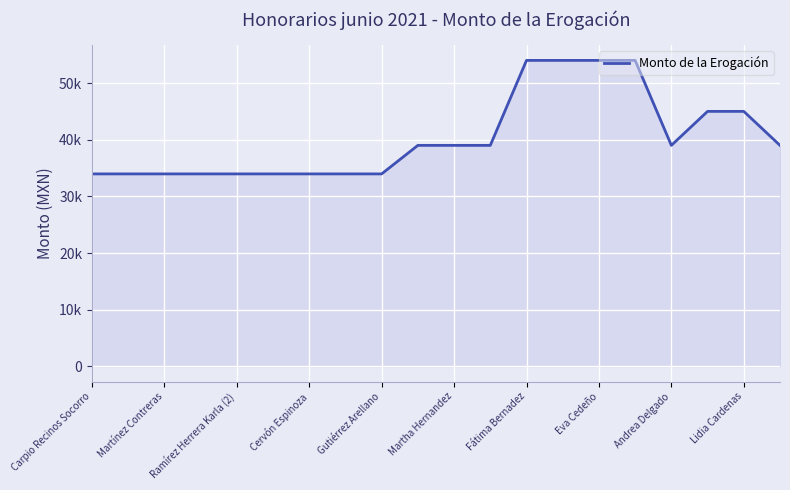

What is the difference between the maximum and minimum values?

20037.7